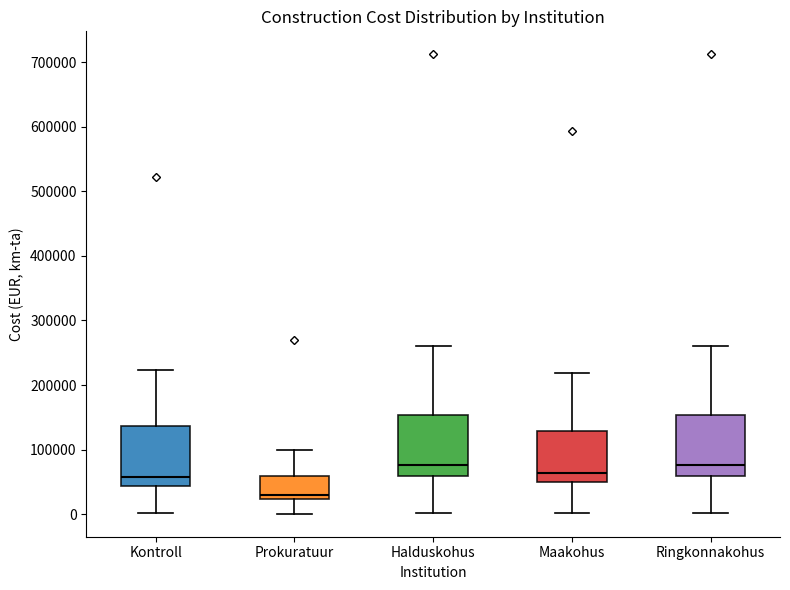

Reading left to right, transcribe this box plot: for each box, give where its median line is, the range the box spans, and where its two whiskers end, as read against the y-axis. The values are not printed on the chart, so give them approximately, as read against the axis.

Kontroll: median 60000, box 40000 to 140000, whiskers 0 to 220000
Prokuratuur: median 30000, box 20000 to 60000, whiskers 0 to 100000
Halduskohus: median 80000, box 60000 to 150000, whiskers 0 to 260000
Maakohus: median 60000, box 50000 to 130000, whiskers 0 to 220000
Ringkonnakohus: median 80000, box 60000 to 150000, whiskers 0 to 260000